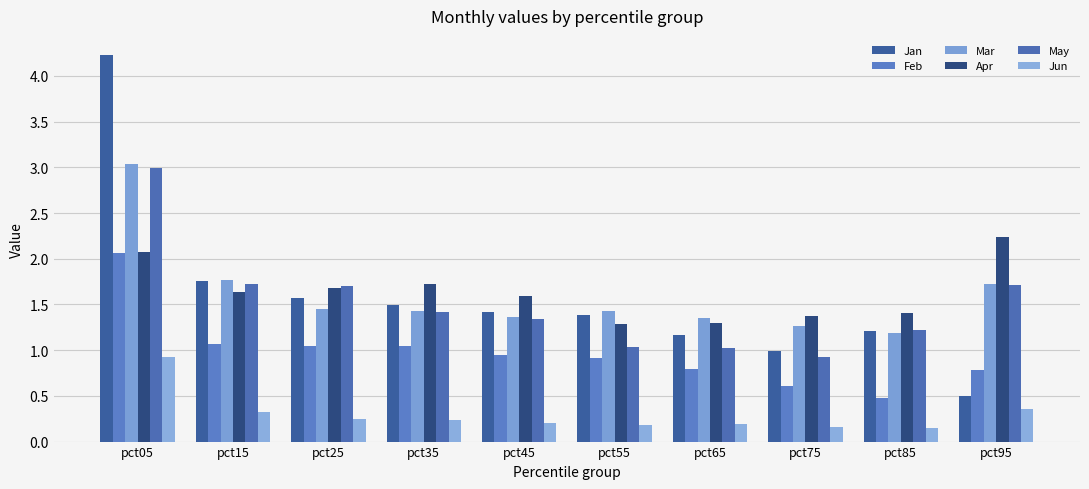

Is it true that Apr equals 0.3 at pct55?

False